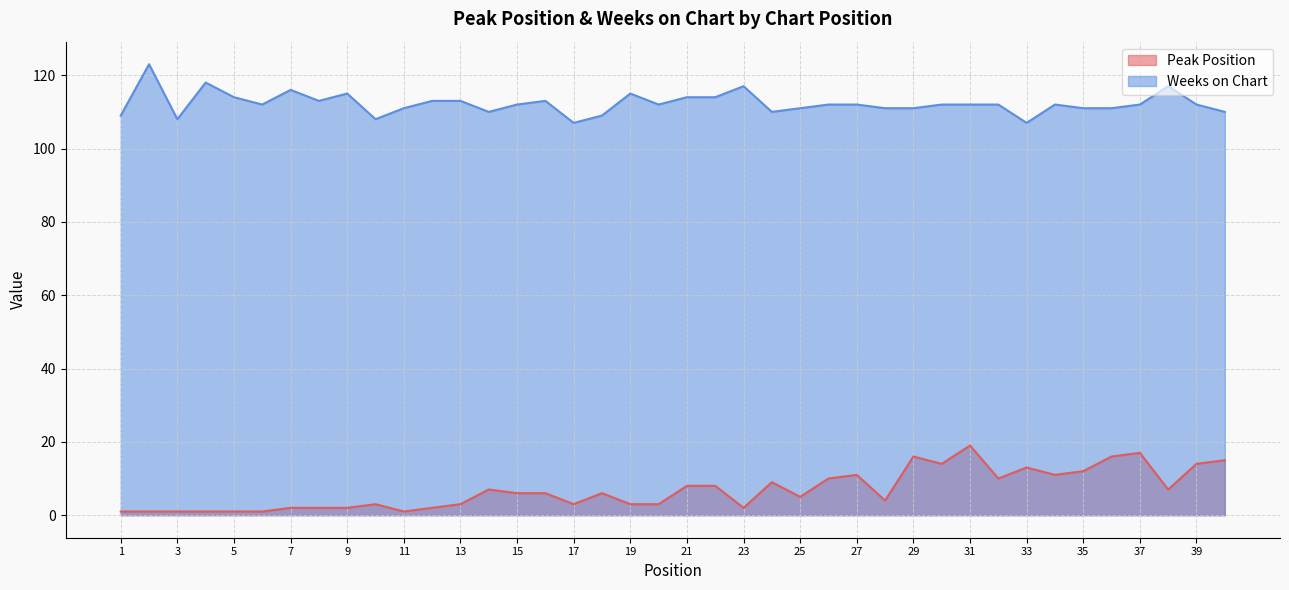

At 11, list the series in order from largest to smallest.

Weeks on Chart, Peak Position